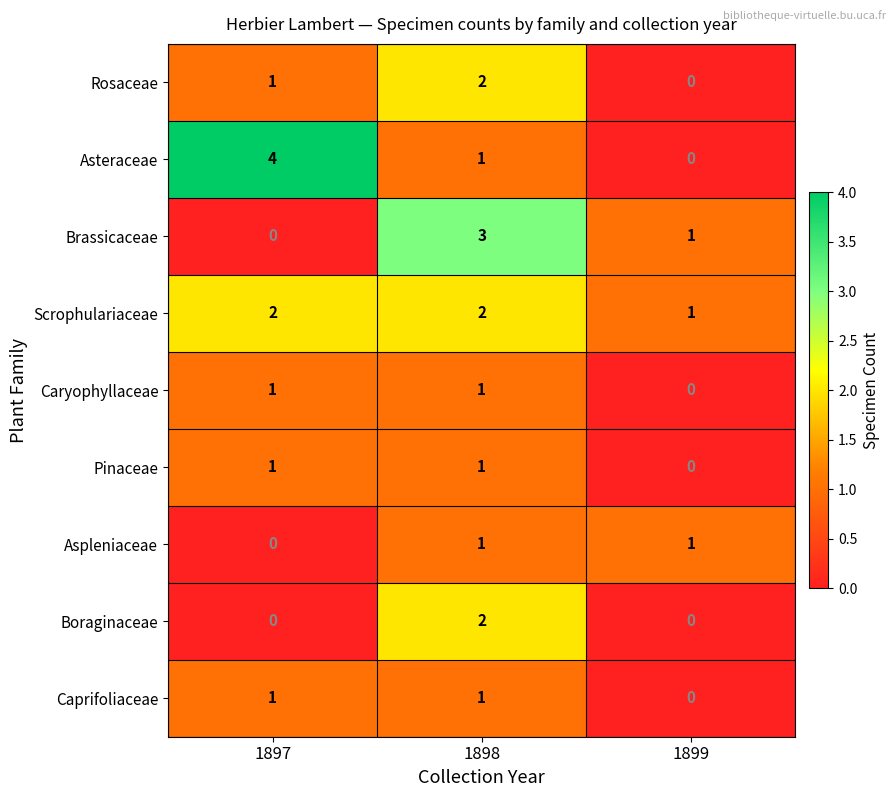

Rank the categories by Rosaceae value from highest to lowest.

1898, 1897, 1899